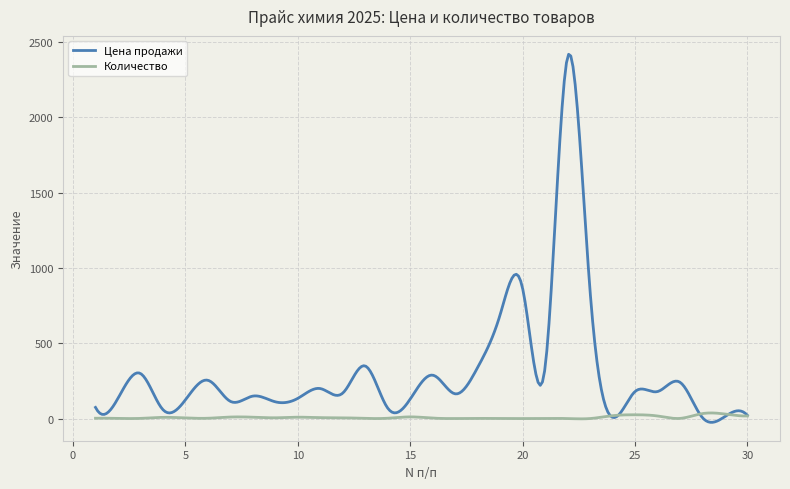

At how many categories does at least one series exceed 2107?

6